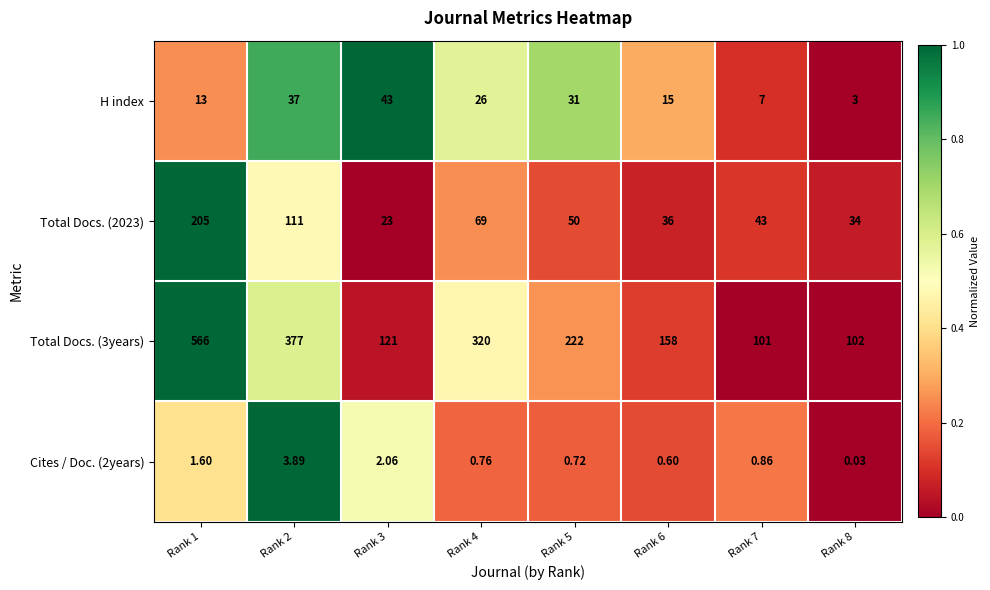

Which category has the highest value across all series?

Rank 1